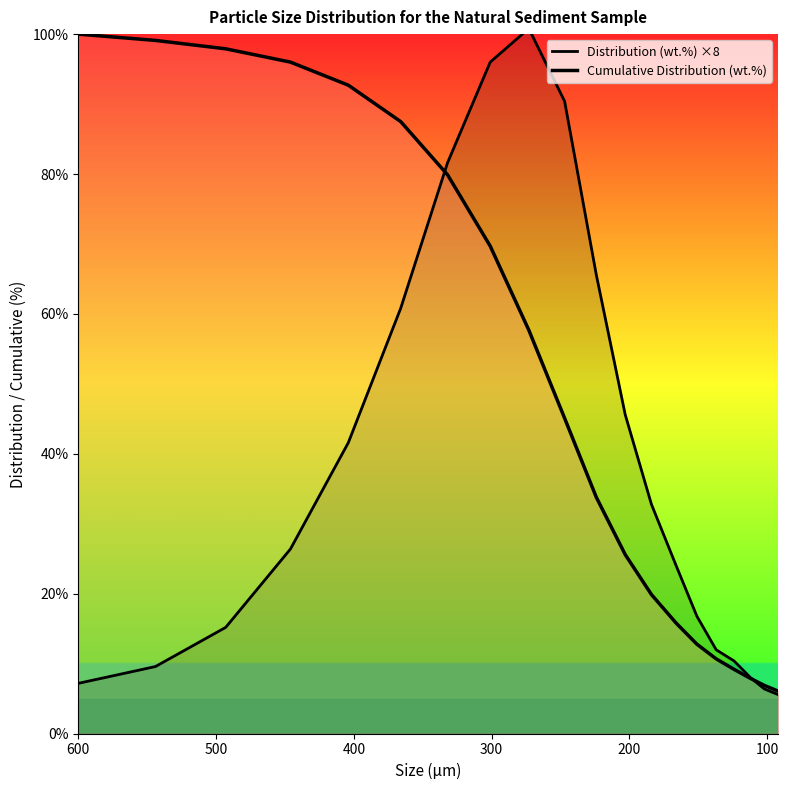

Reading right to left, what are all the values shown in this chart?

Distribution (wt.%) ×8: 5.6	6.4	8.0	10.4	12.0	16.8	24.0	32.8	45.6	65.6	90.4	100.8	96.0	81.6	60.8	41.6	26.4	15.2	9.6	7.2
Cumulative Distribution (wt.%): 6.1	6.9	7.9	9.2	10.7	12.8	15.8	19.9	25.6	33.8	45.1	57.7	69.7	79.9	87.5	92.7	96.0	97.9	99.1	100.0